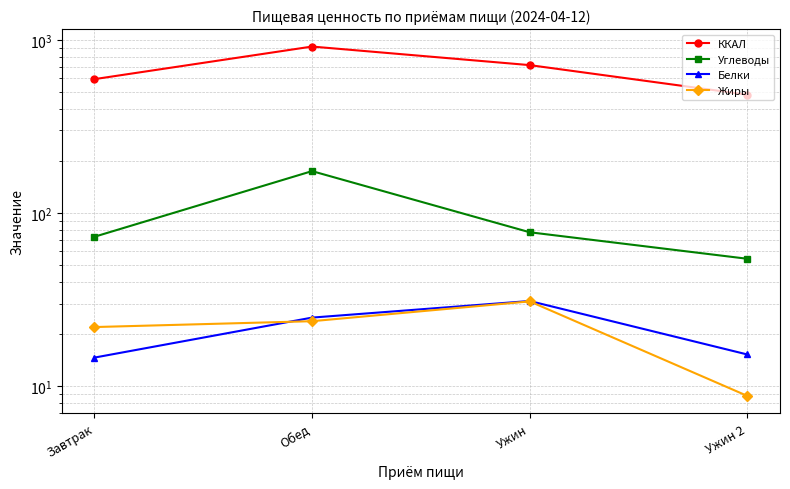

Is the value of Жиры at Завтрак greater than the value of ККАЛ at Обед?

No